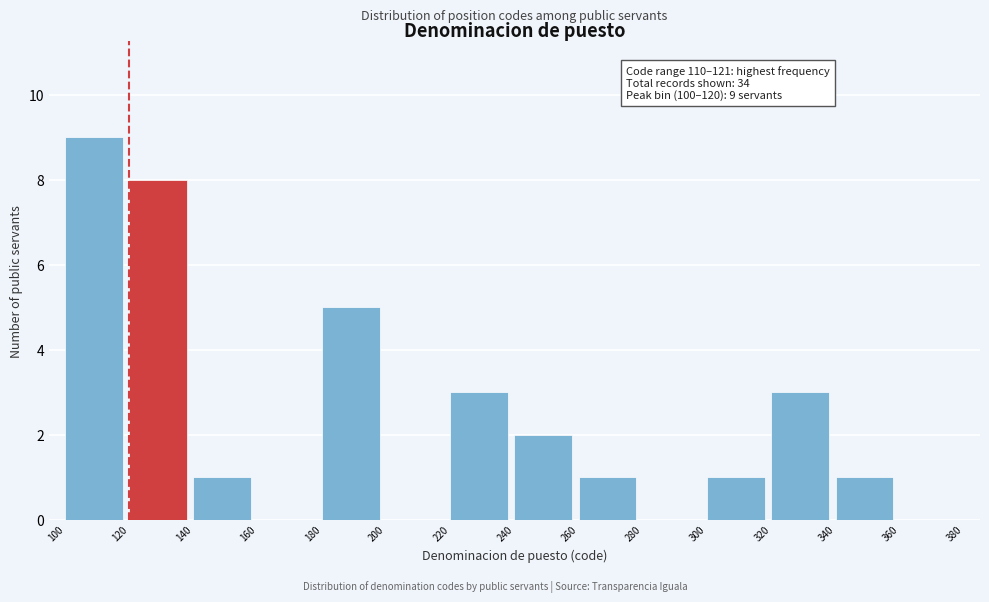

Over which range of the x-axis is the bar tallest?

100 to 120